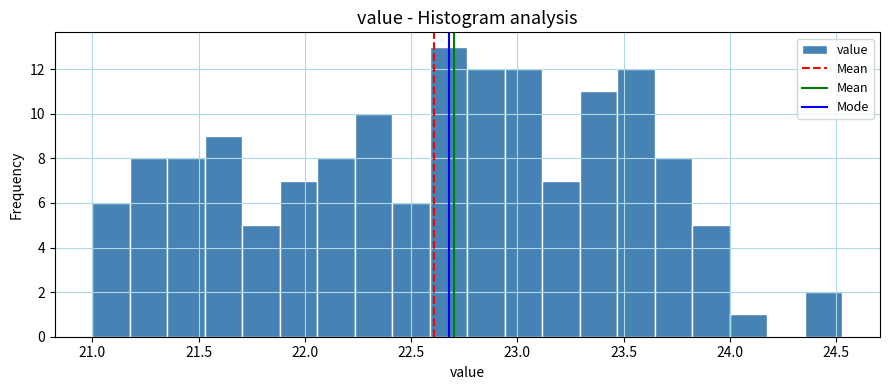

Read against the x-axis, roughly where is the centre of the tallest bar?

22.70